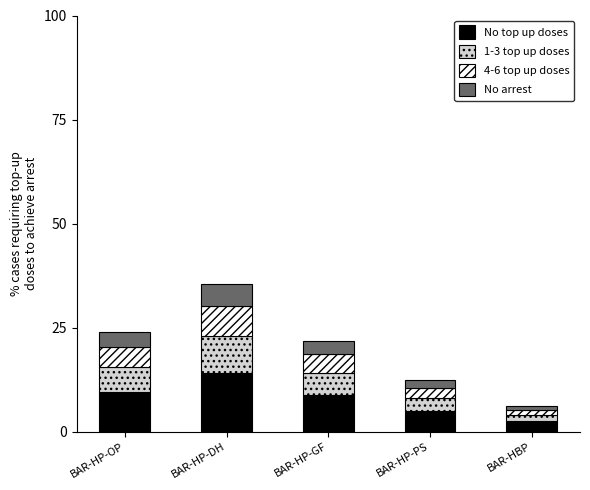

What is the total value across all series at BAR-HP-DH?

35.4